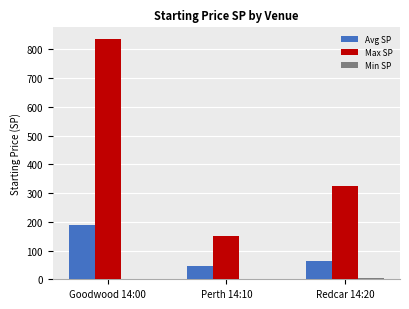

Which series has the largest total across all categories?

Max SP